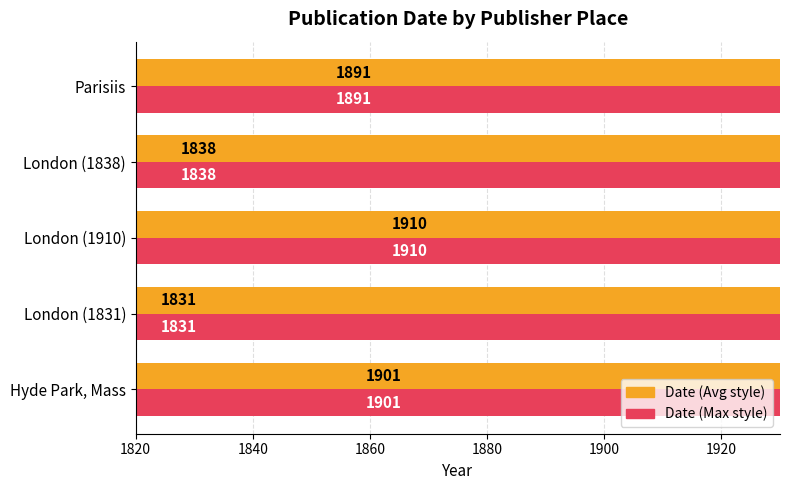

Reading left to right, transcribe all the data shown in this chart.

Date (Year): 1901	1831	1910	1838	1891
Date (Year) - Alt: 1901	1831	1910	1838	1891